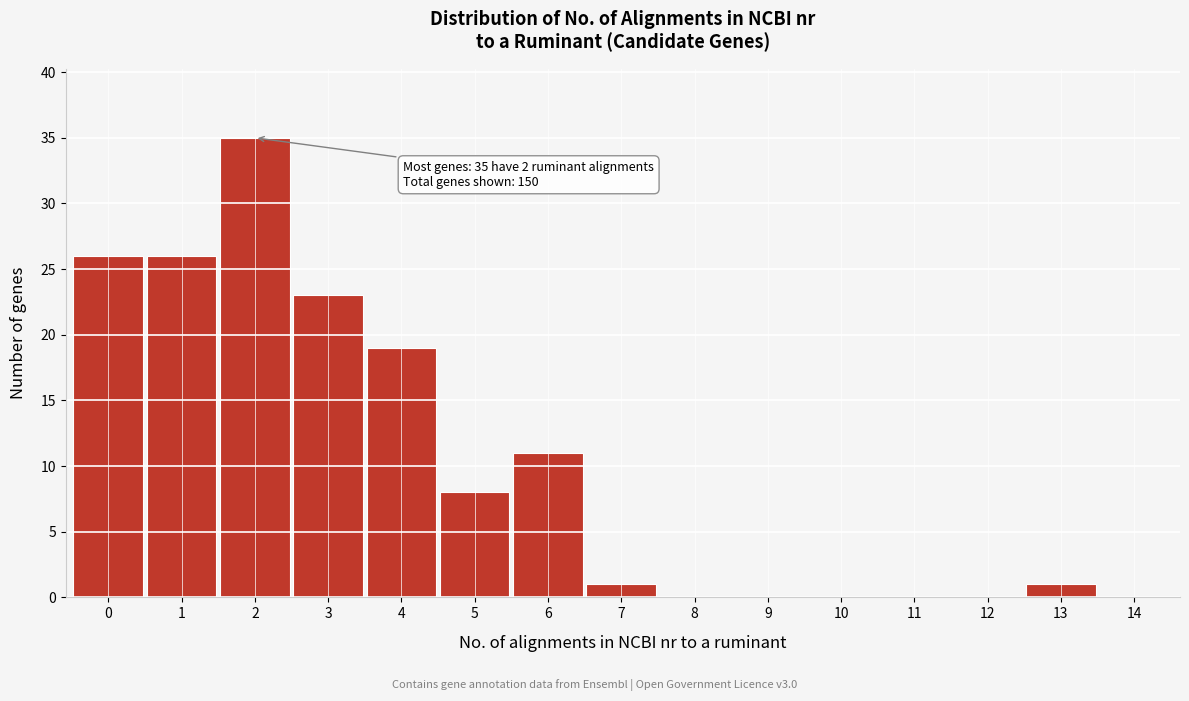

Reading left to right, transcribe all the data shown in this chart.

0=26	1=26	2=35	3=23	4=19	5=8	6=11	7=1	8=0	9=0	10=0	11=0	12=0	13=1	14=0